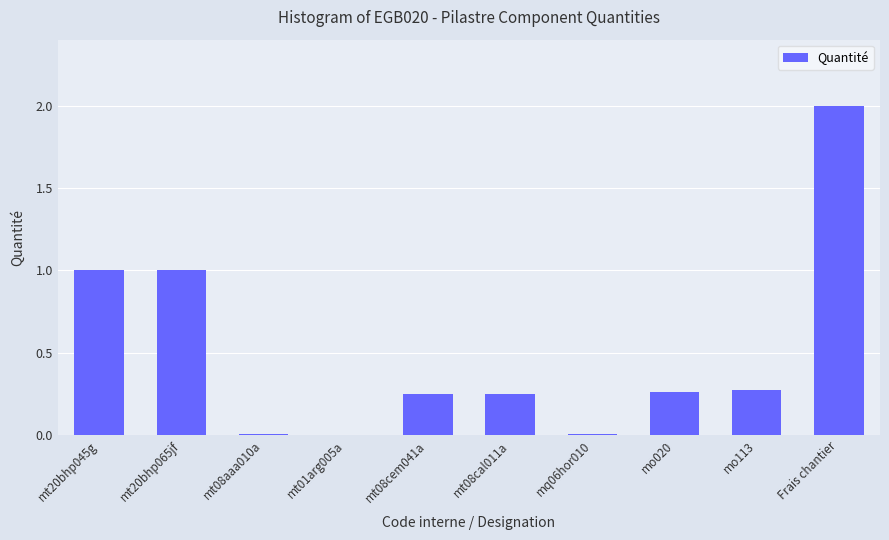

True or false: the data shows 0.2 at mo113.

False